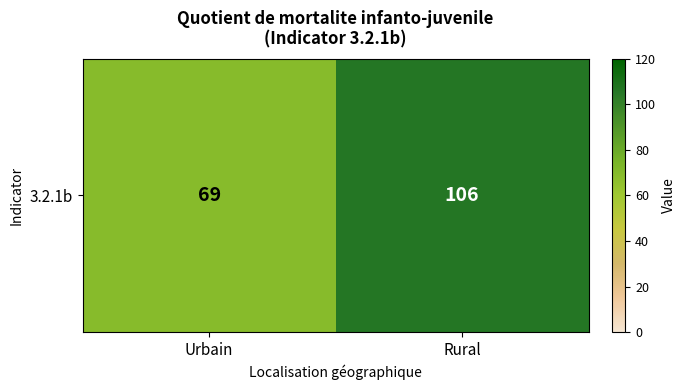

What is the change in value from Urbain to Rural?

+37